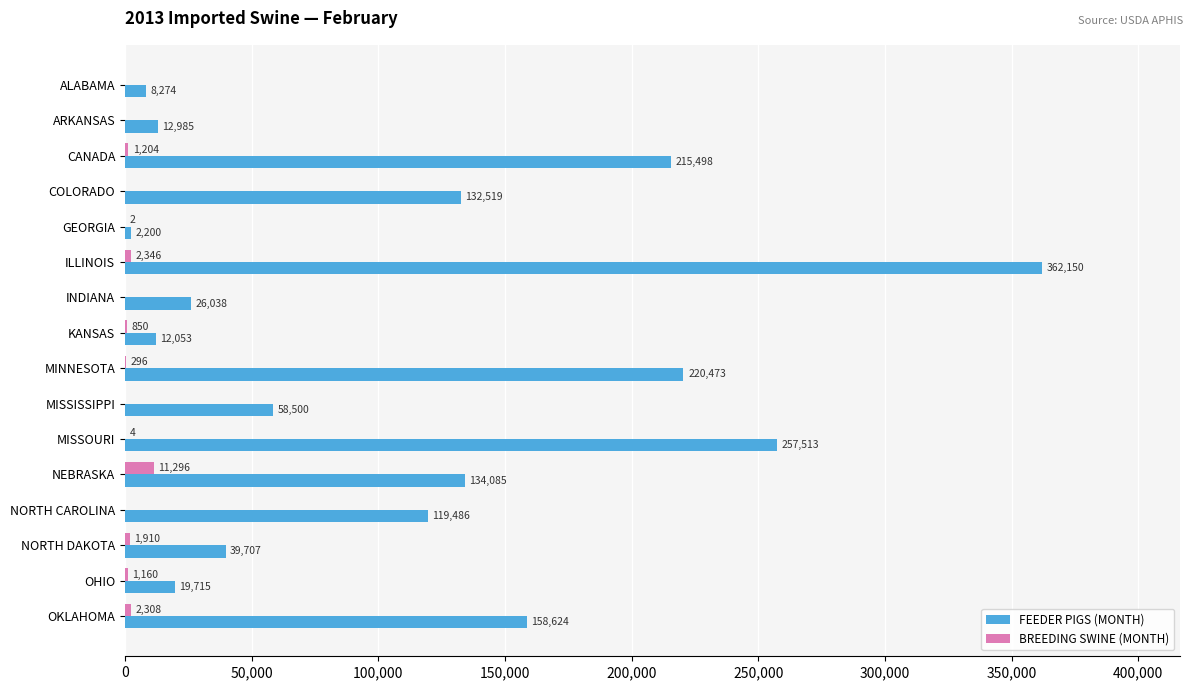

At which label does FEEDER PIGS (MONTH) reach its peak?

ILLINOIS